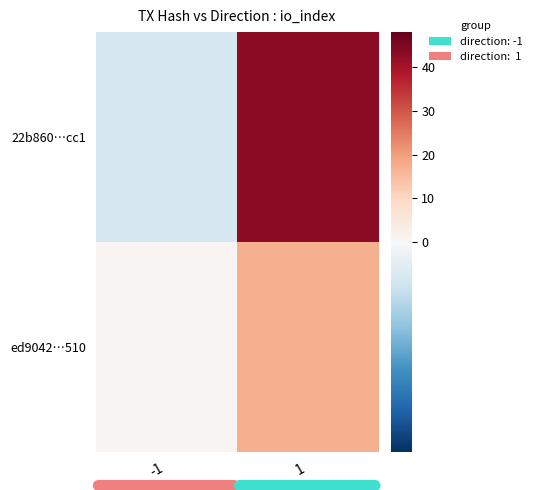

Between -1 and 1, which series saw the biggest shift?

22b860…cc1